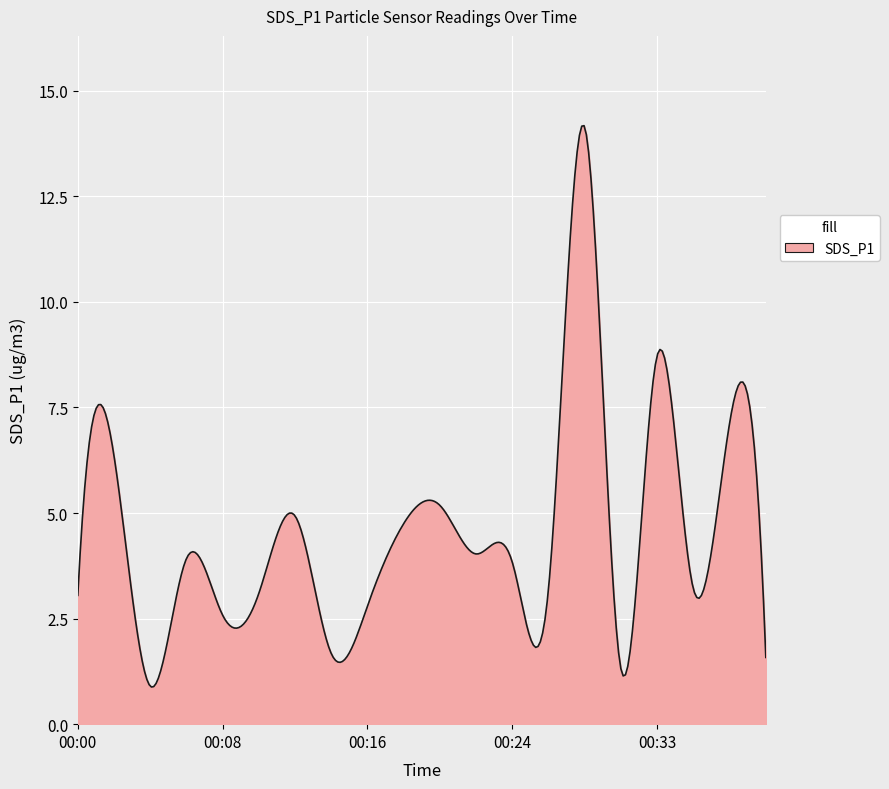

What is the smallest value displayed?

0.9